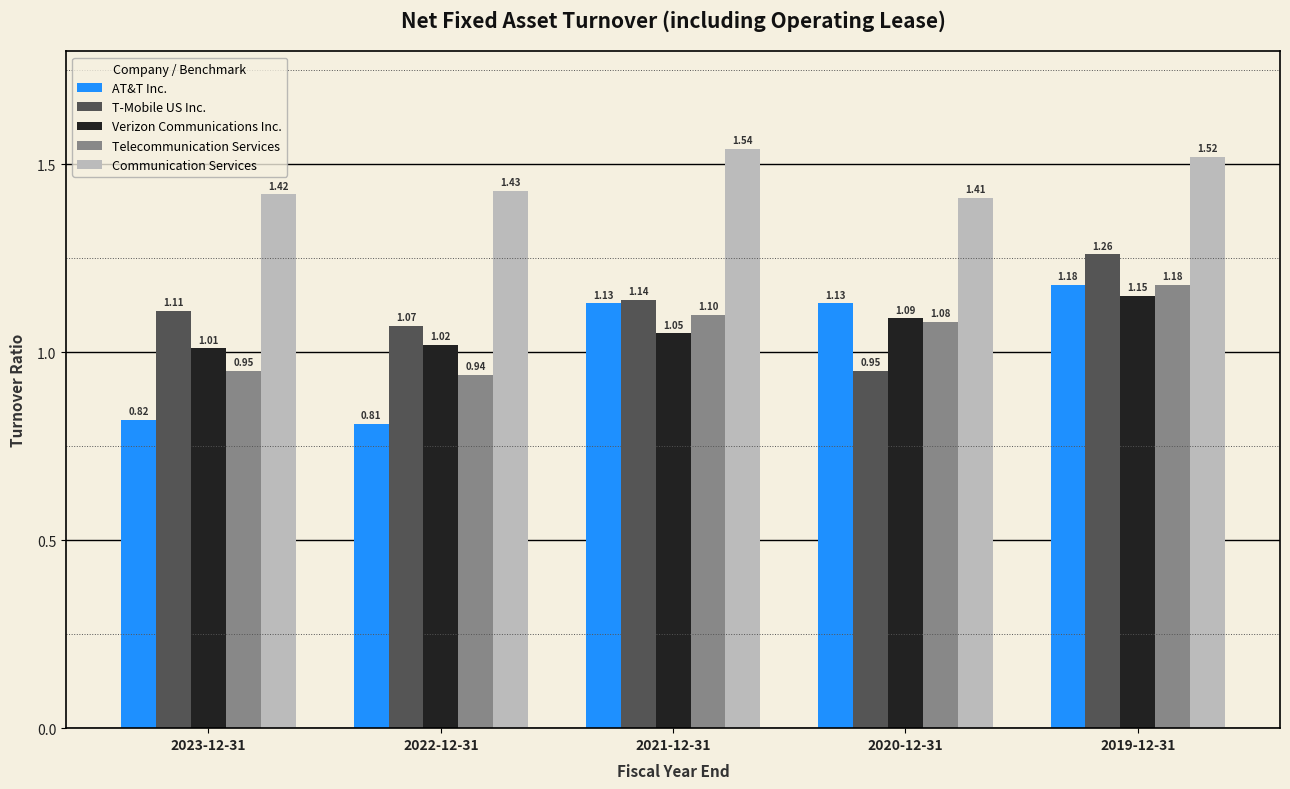

What is the sum of all T-Mobile US Inc. values?

5.5